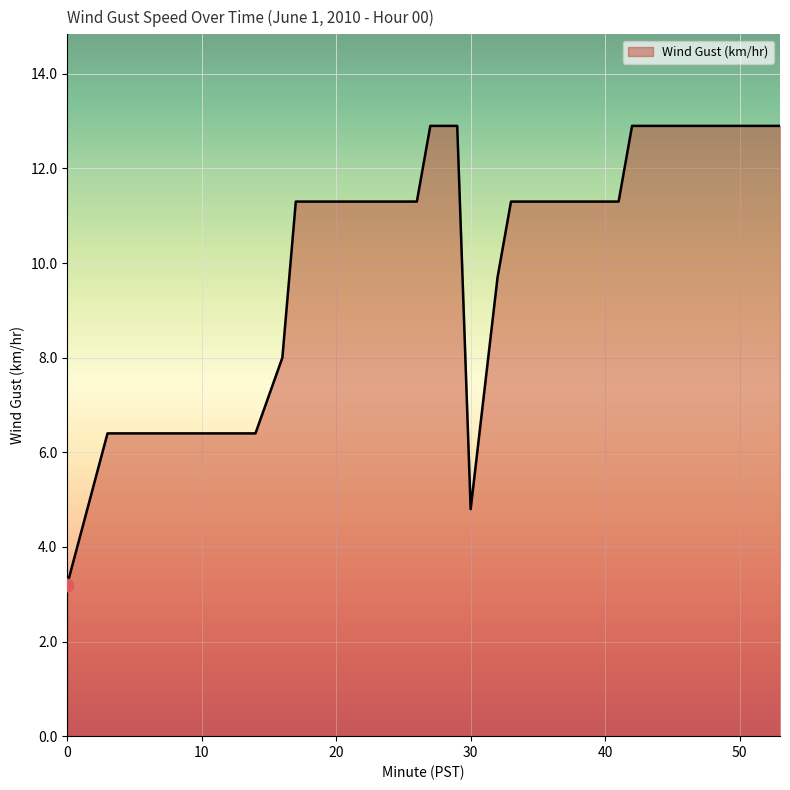

What is the smallest value displayed?

3.2